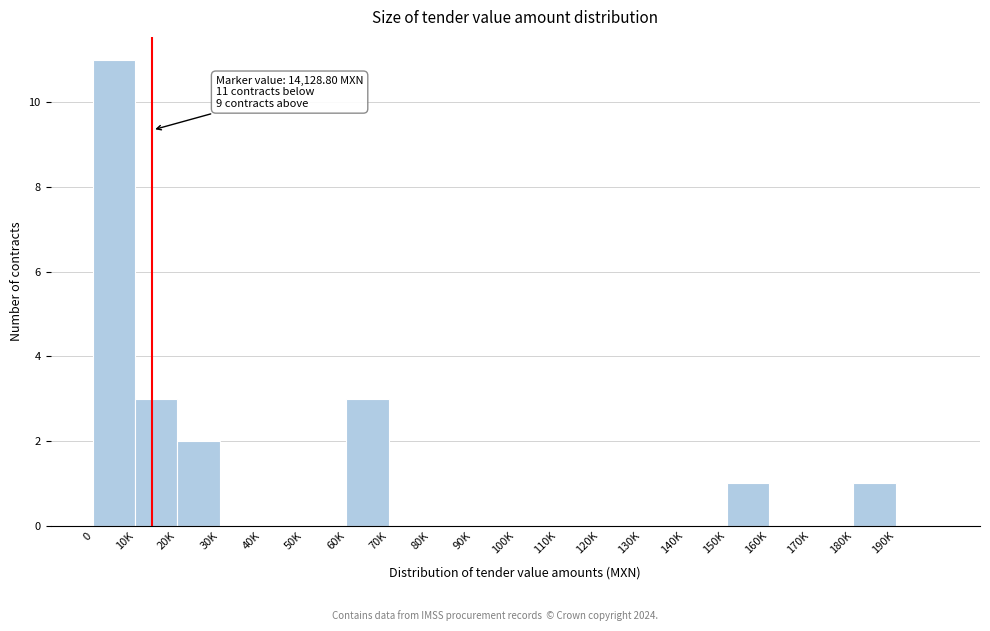

Reading left to right, transcribe all the data shown in this chart.

0=11	10K=3	20K=2	30K=0	40K=0	50K=0	60K=3	70K=0	80K=0	90K=0	100K=0	110K=0	120K=0	130K=0	140K=0	150K=1	160K=0	170K=0	180K=1	190K=0